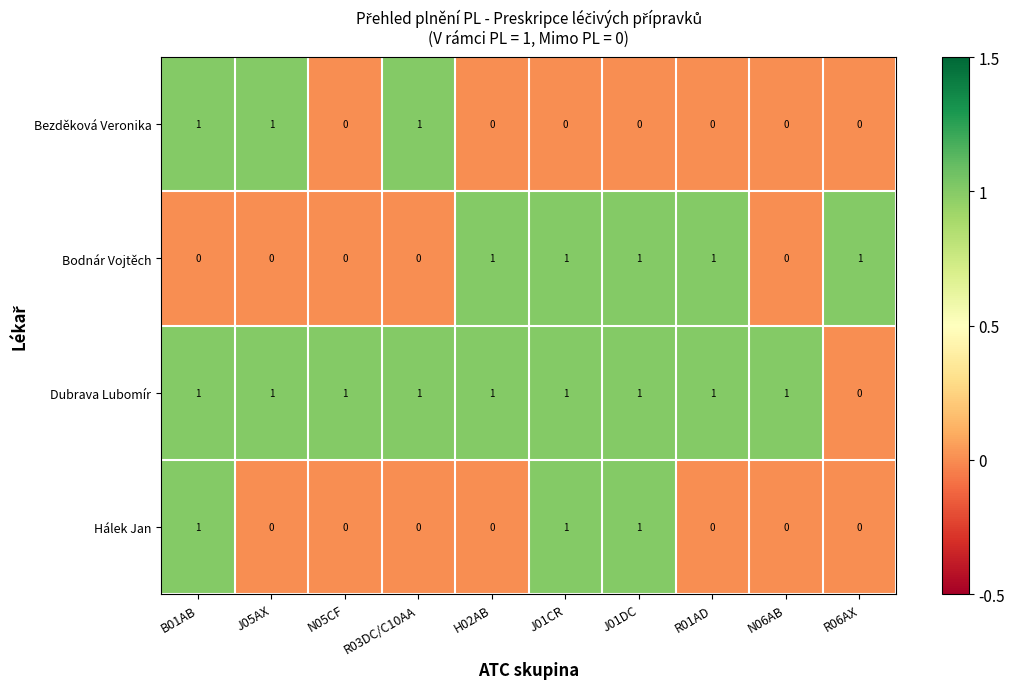

What is the difference between the highest and lowest values at H02AB?

1